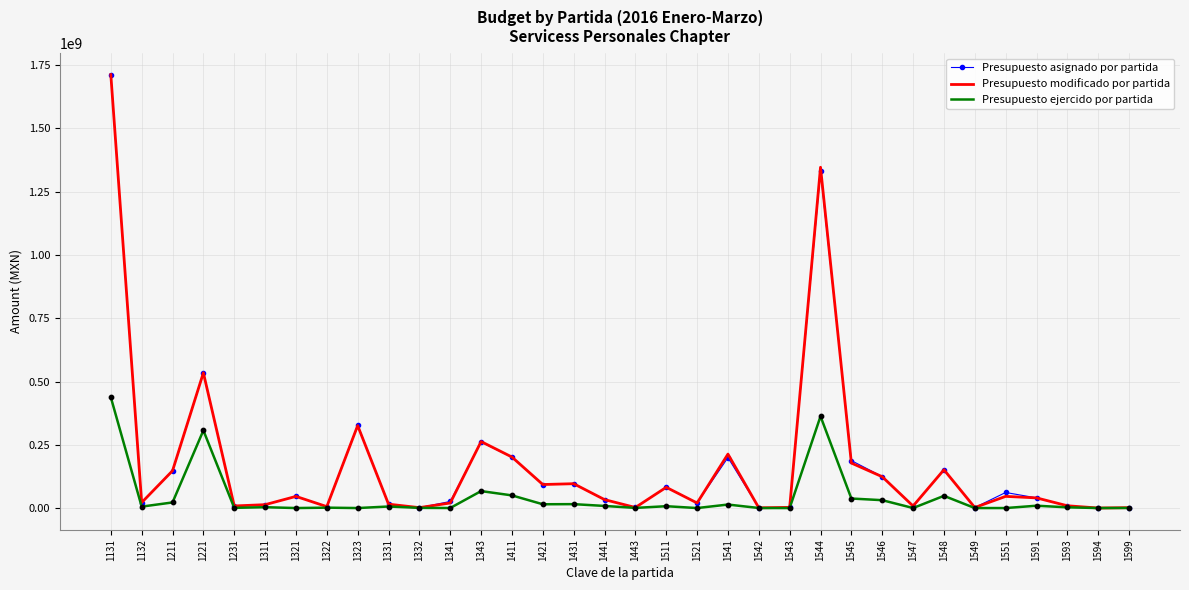

Which series has the largest range (max minus min)?

Presupuesto modificado por partida